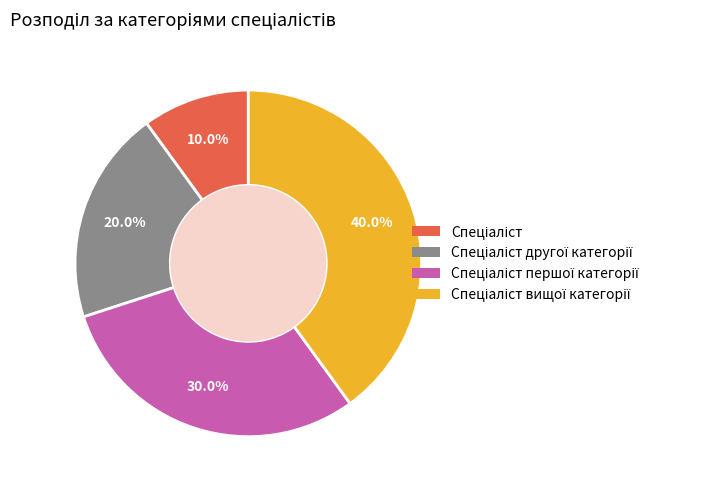

Is there a majority slice in this chart?

No